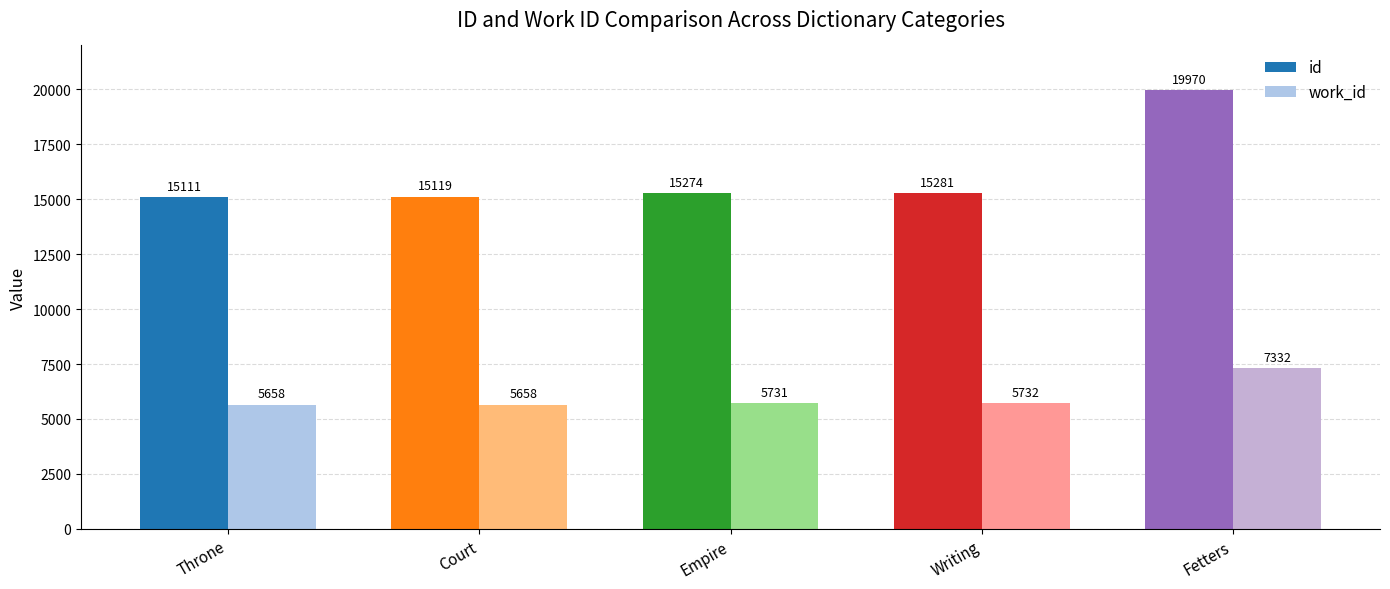

Reading left to right, what are all the values shown in this chart?

id: 15111	15119	15274	15281	19970
work_id: 5658	5658	5731	5732	7332